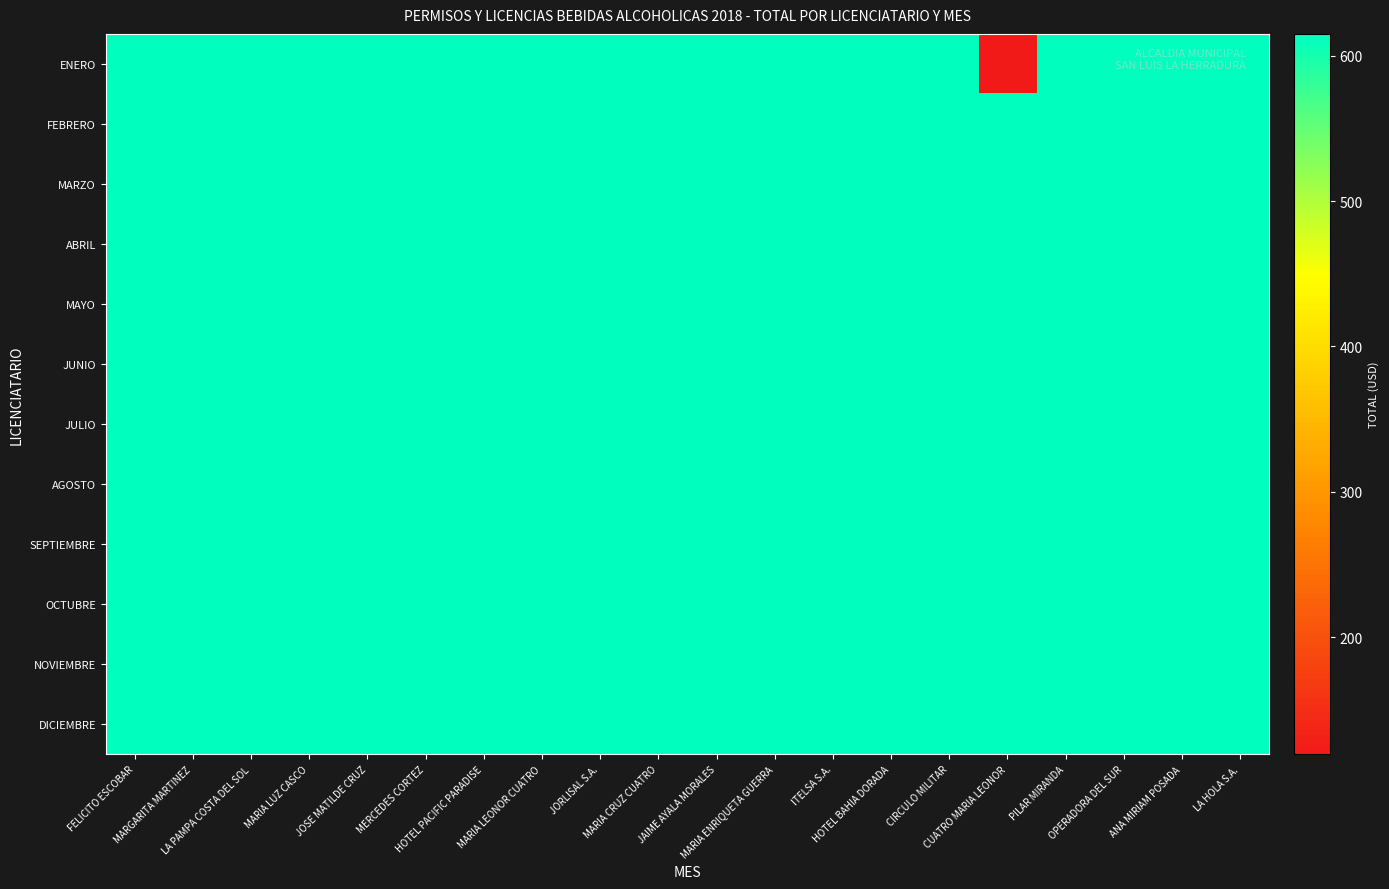

At how many categories does at least one series exceed 167?

20